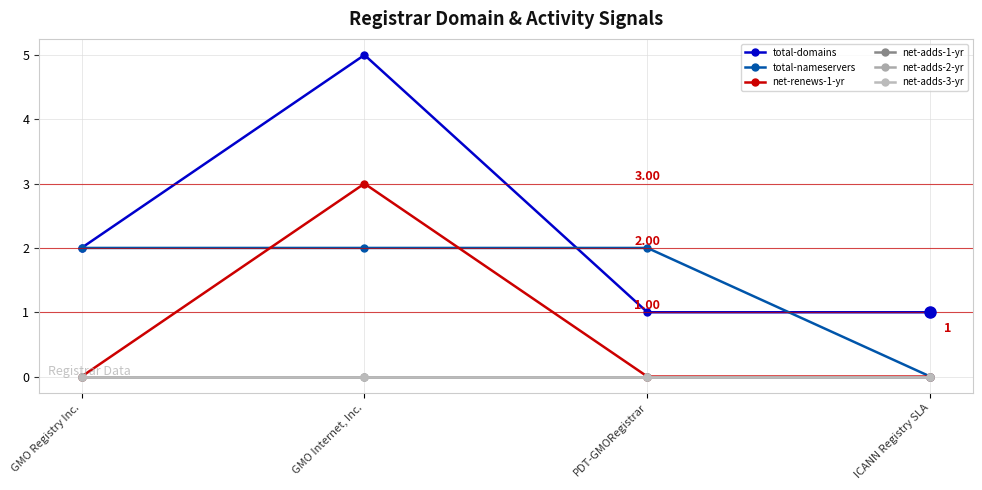

Is the value of total-domains at PDT-GMORegistrar greater than the value of net-adds-1-yr at GMO Internet, Inc.?

Yes